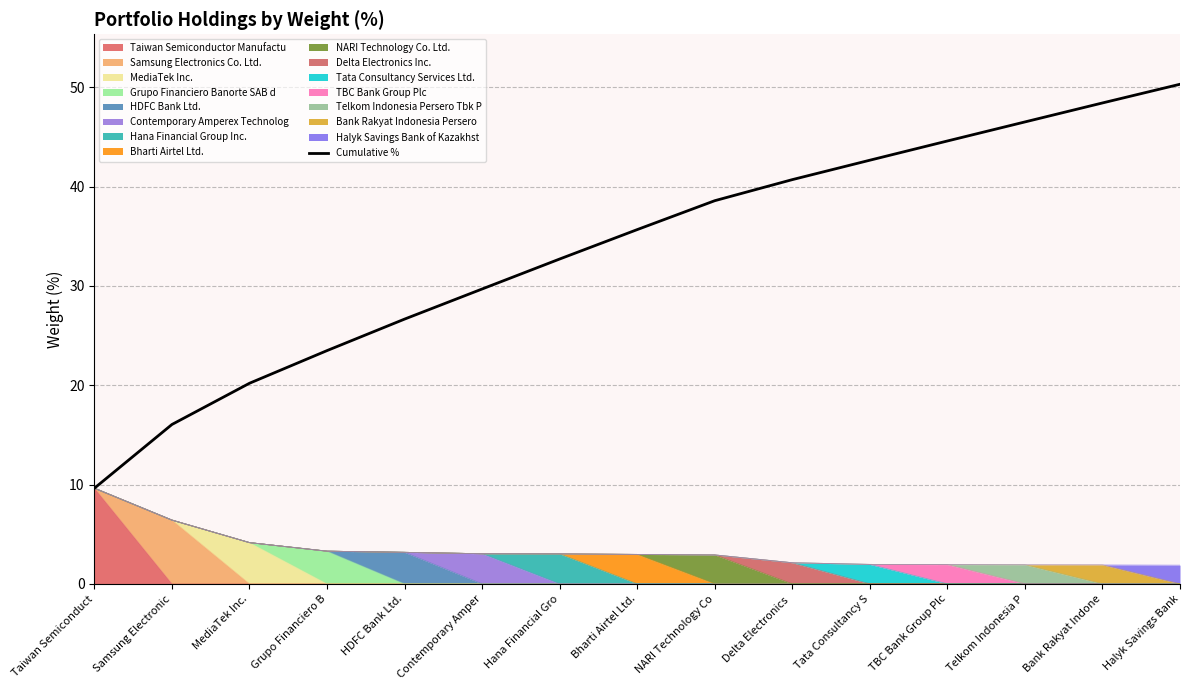

Is it true that the value at Hana Financial Gro is 16.3?

False